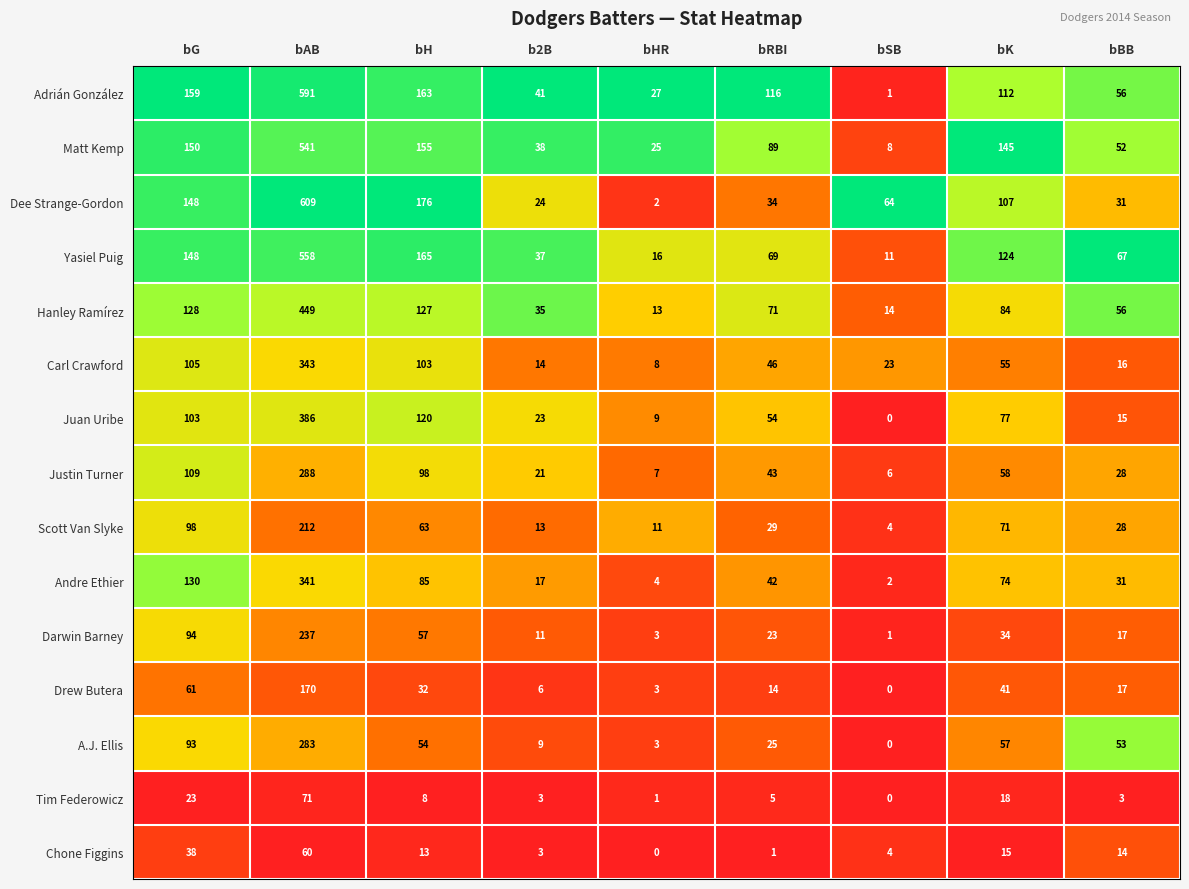

At bRBI, list the series in order from smallest to largest.

Chone Figgins, Tim Federowicz, Drew Butera, Darwin Barney, A.J. Ellis, Scott Van Slyke, Dee Strange-Gordon, Andre Ethier, Justin Turner, Carl Crawford, Juan Uribe, Yasiel Puig, Hanley Ramírez, Matt Kemp, Adrián González